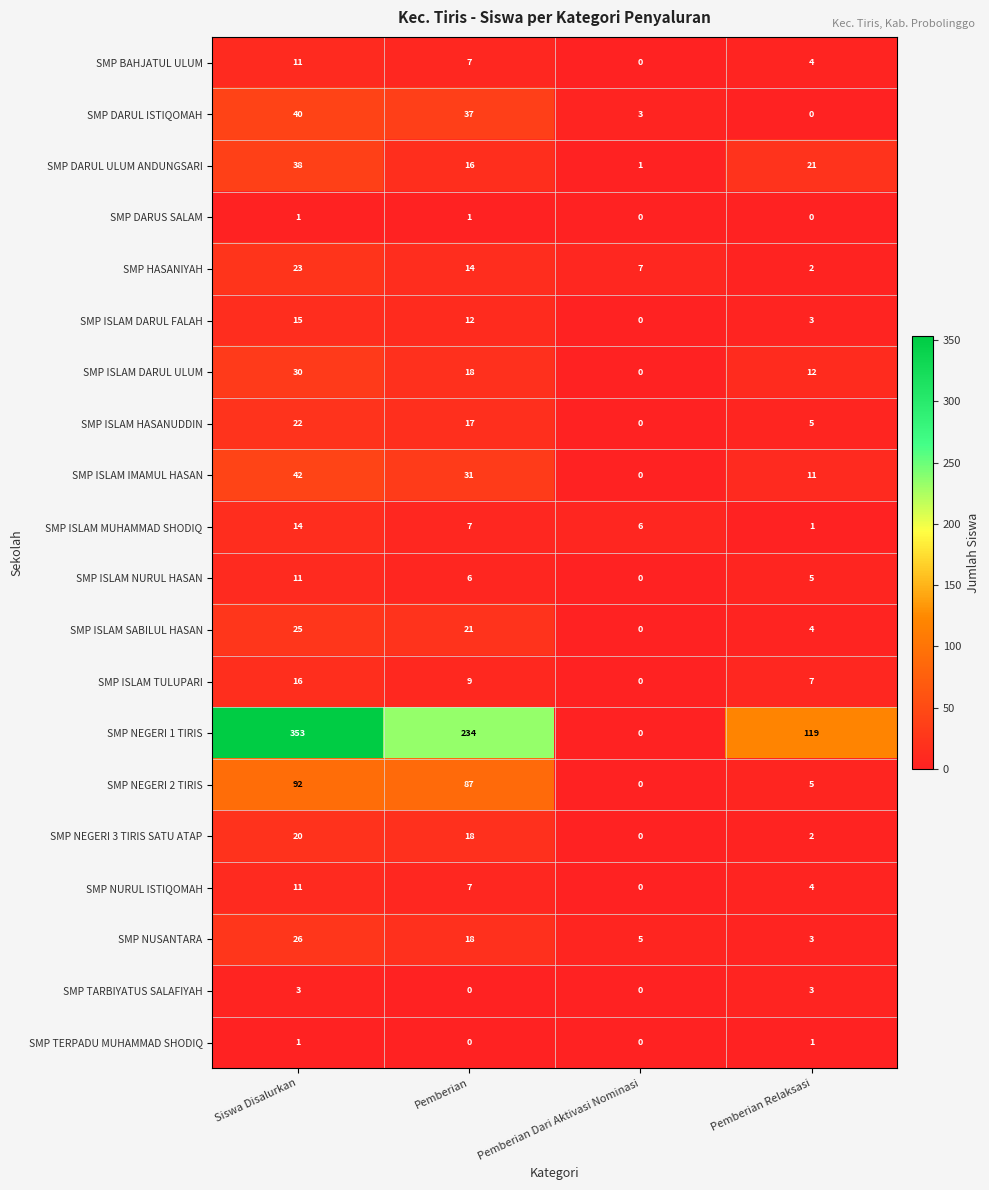

Which label corresponds to the largest value in the chart?

Siswa Disalurkan